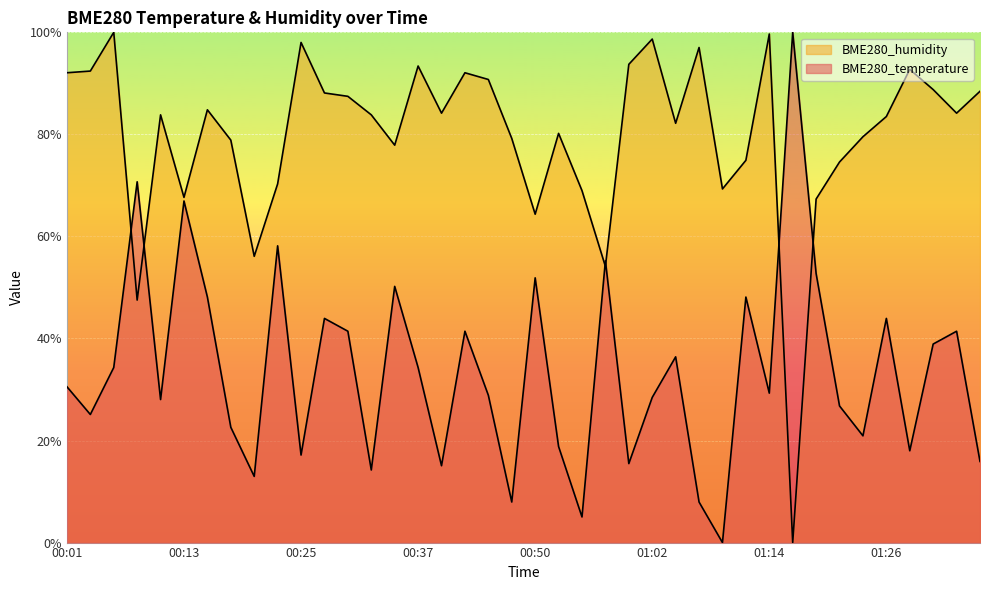

How many values in BME280_temperature are above zero?

39